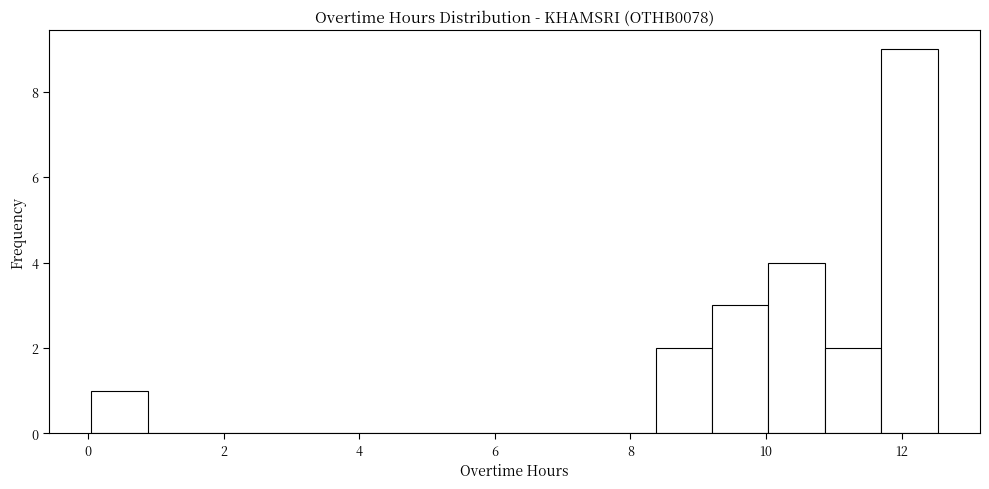

Over which range of the x-axis is the bar tallest?

11.6 to 12.6